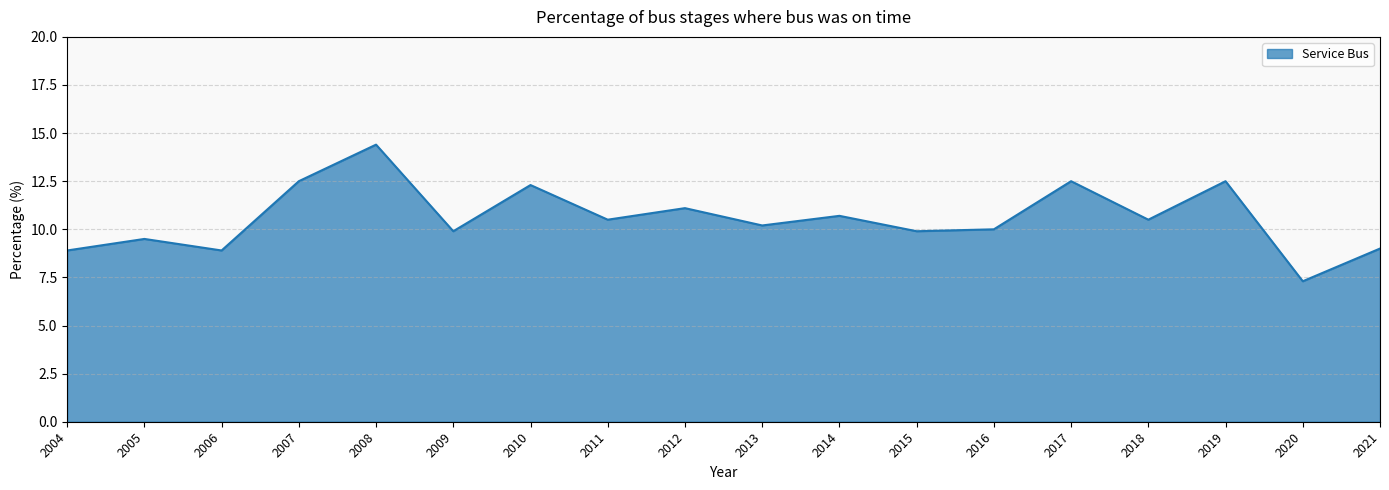

At which category does the chart reach its peak across all series?

2008